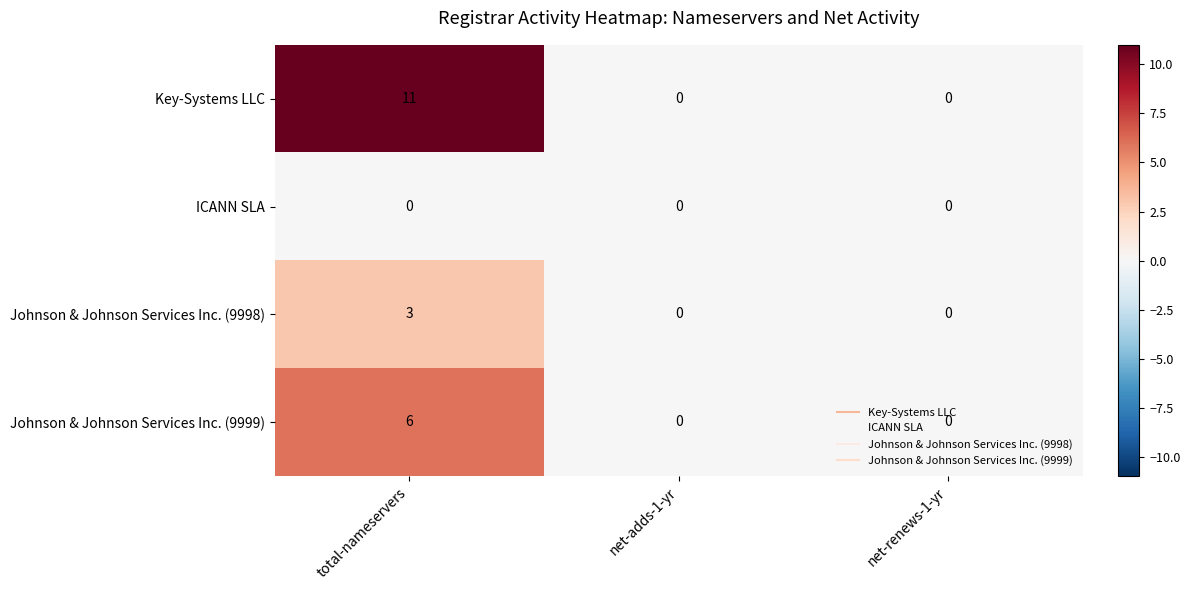

Count the Johnson & Johnson Services Inc. (9998) values in the range 0 to 3.

3